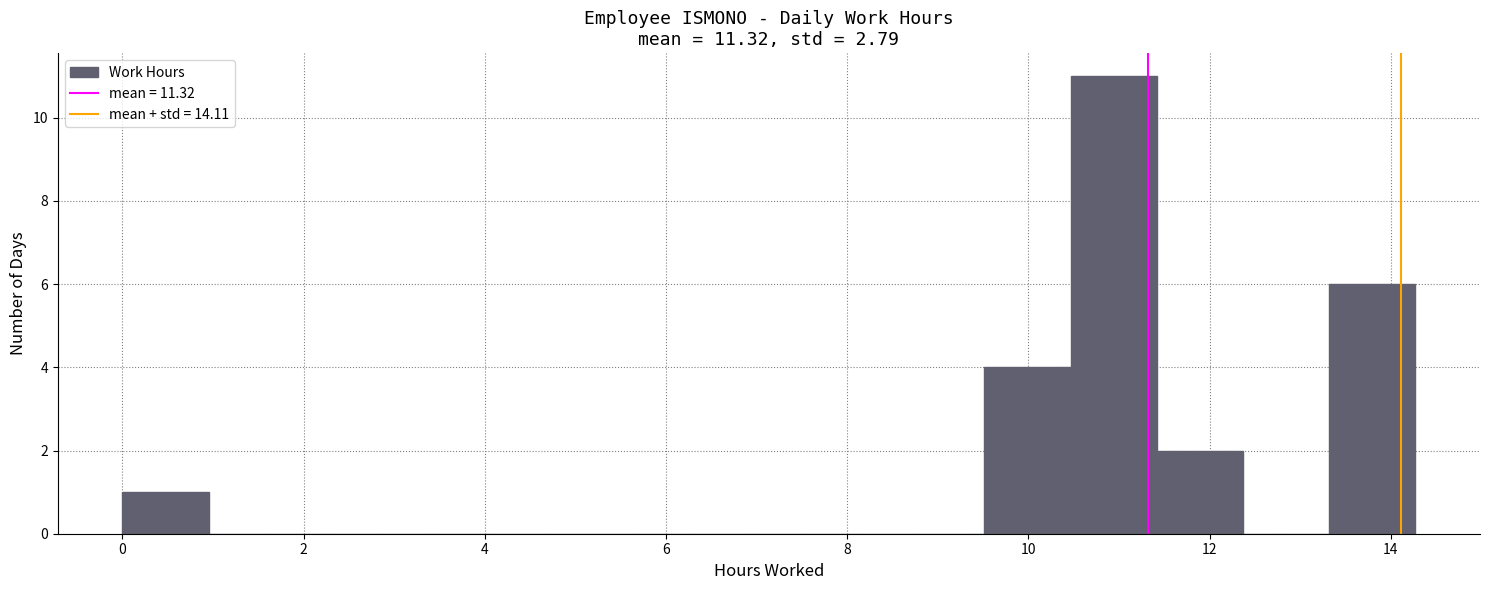

How tall is the bar that spans 9.6 to 10.4 on the x-axis? Neither the bar edges nor the heights are printed on the chart, so give them approximately, as read against the axes.

4